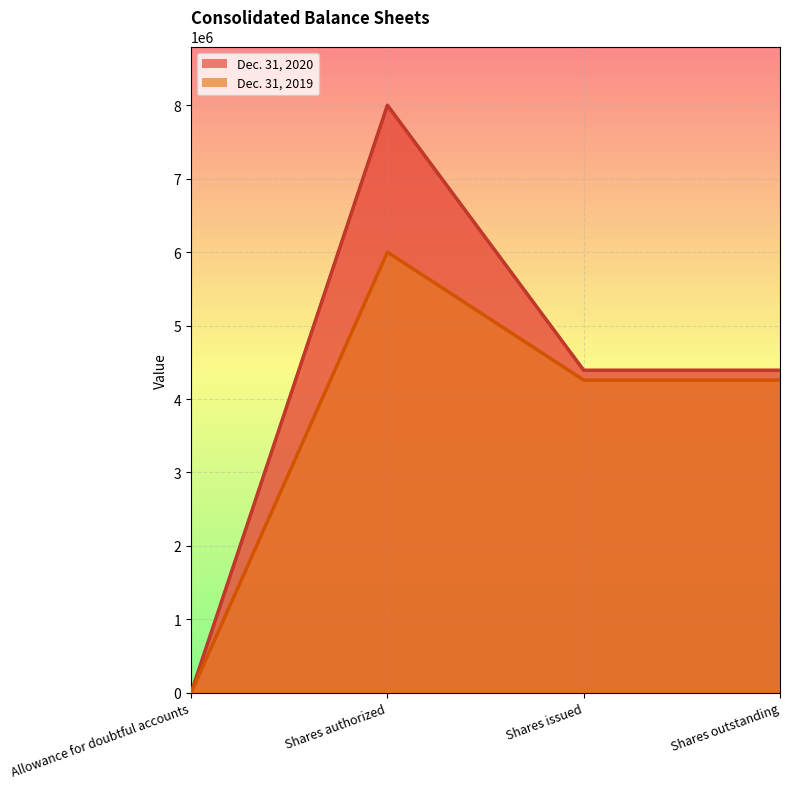

True or false: Dec. 31, 2020 has a value of 4391163 at Shares outstanding.

True